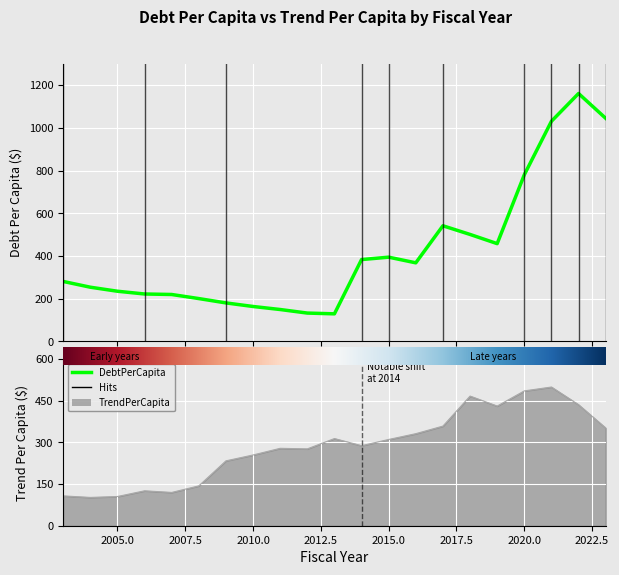

How many distinct data groups are displayed?

2